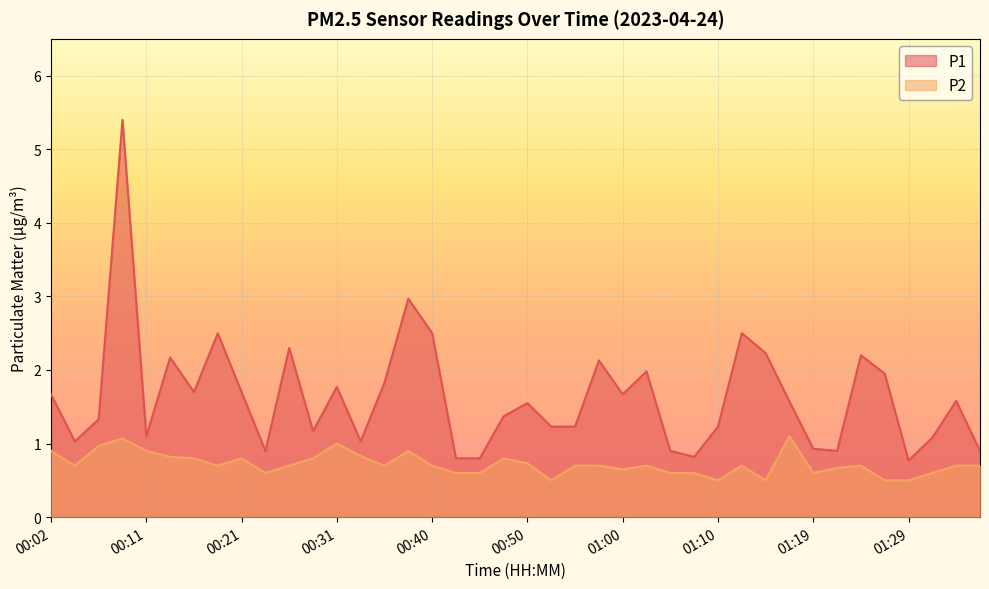

What is the highest value of the P1 series?

5.4